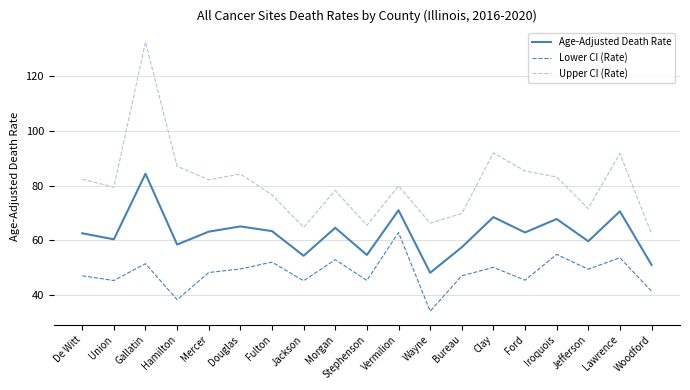

Is it true that Upper CI (Rate) equals 56.6 at De Witt?

False